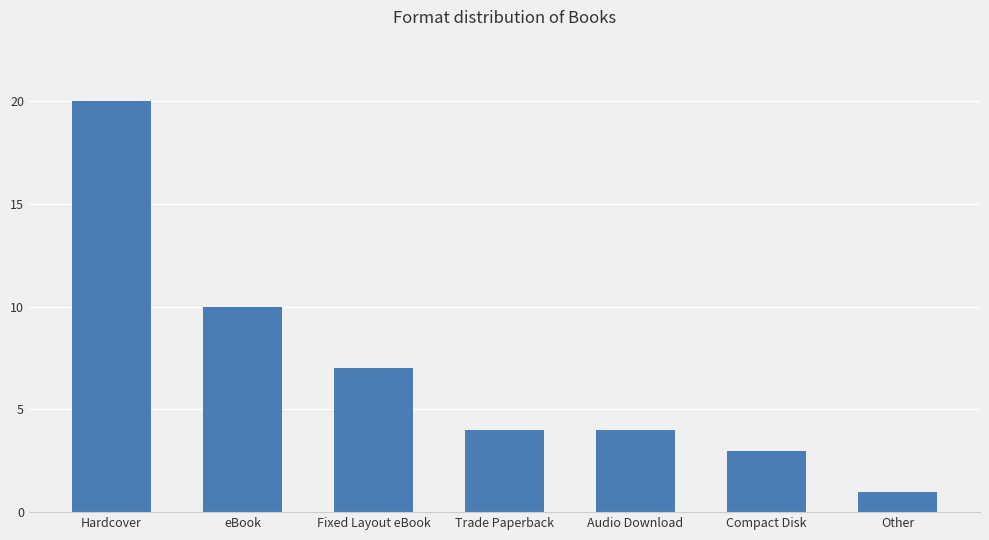

Which has a higher value, Other or Audio Download?

Audio Download